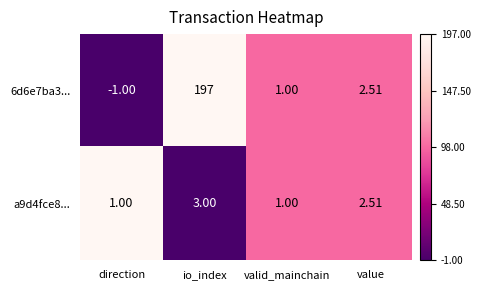

At how many categories does at least one series exceed 0?

4